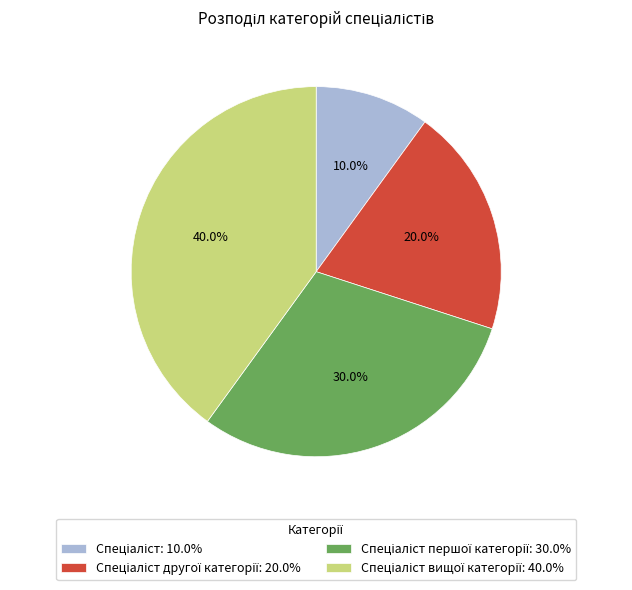

Does any single category account for the majority?

No